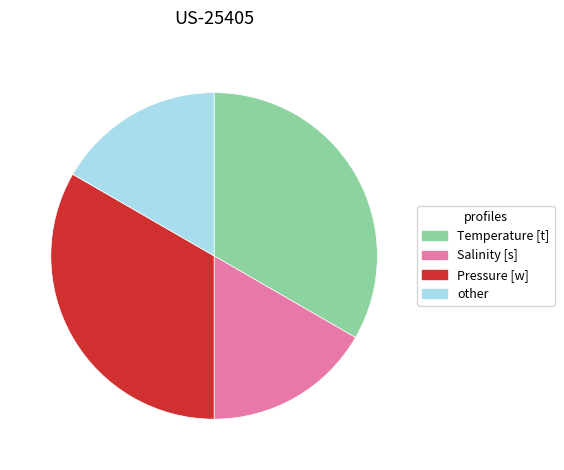

Is there any slice that represents more than half of the pie?

No